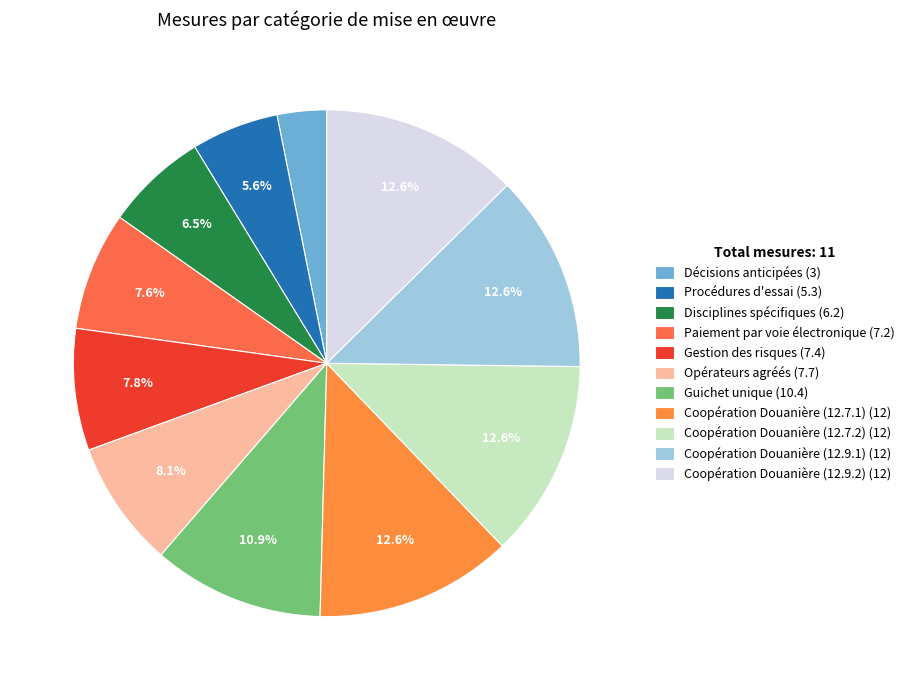

To the nearest percent, what portion does Coopération Douanière (12.7.2) represent?

13%